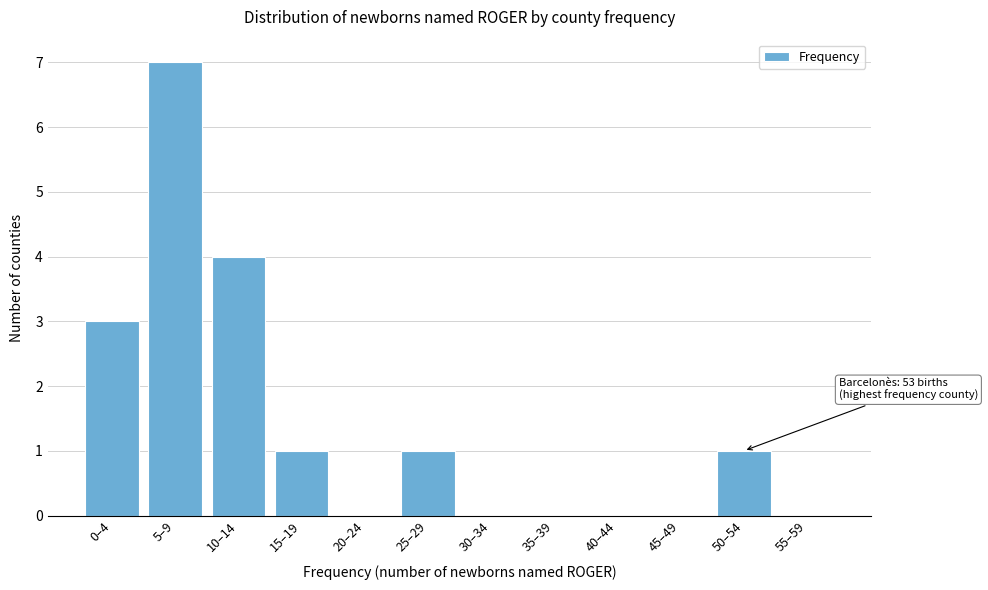

Reading left to right, list all the values displayed in this chart.

0–4=3	5–9=7	10–14=4	15–19=1	20–24=0	25–29=1	30–34=0	35–39=0	40–44=0	45–49=0	50–54=1	55–59=0